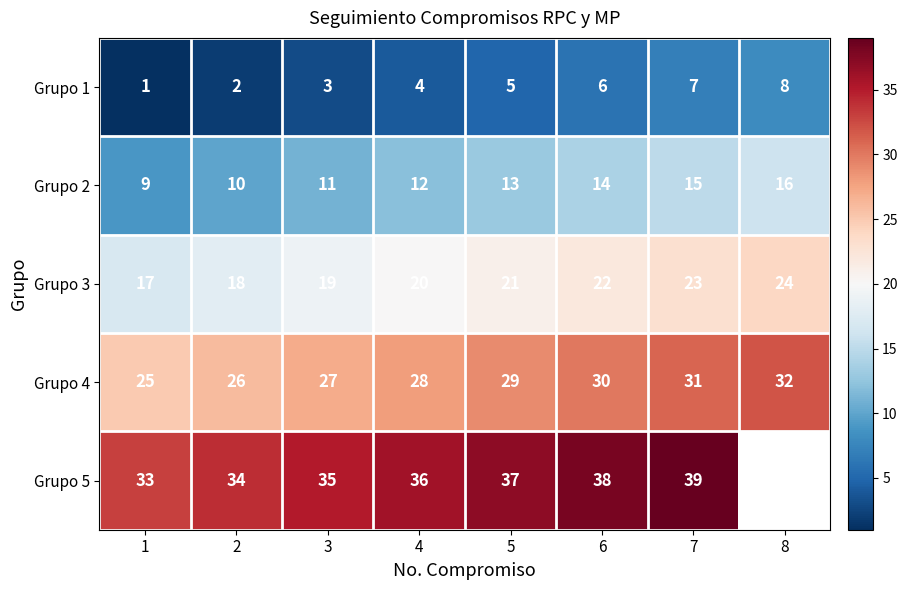

Is the value of Grupo 3 at 7 greater than the value of Grupo 1 at 6?

Yes